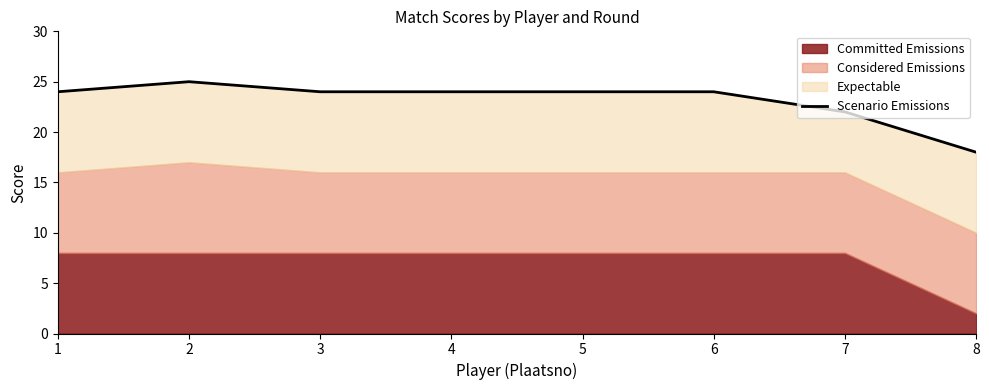

At which label is the value closest to 21?

7